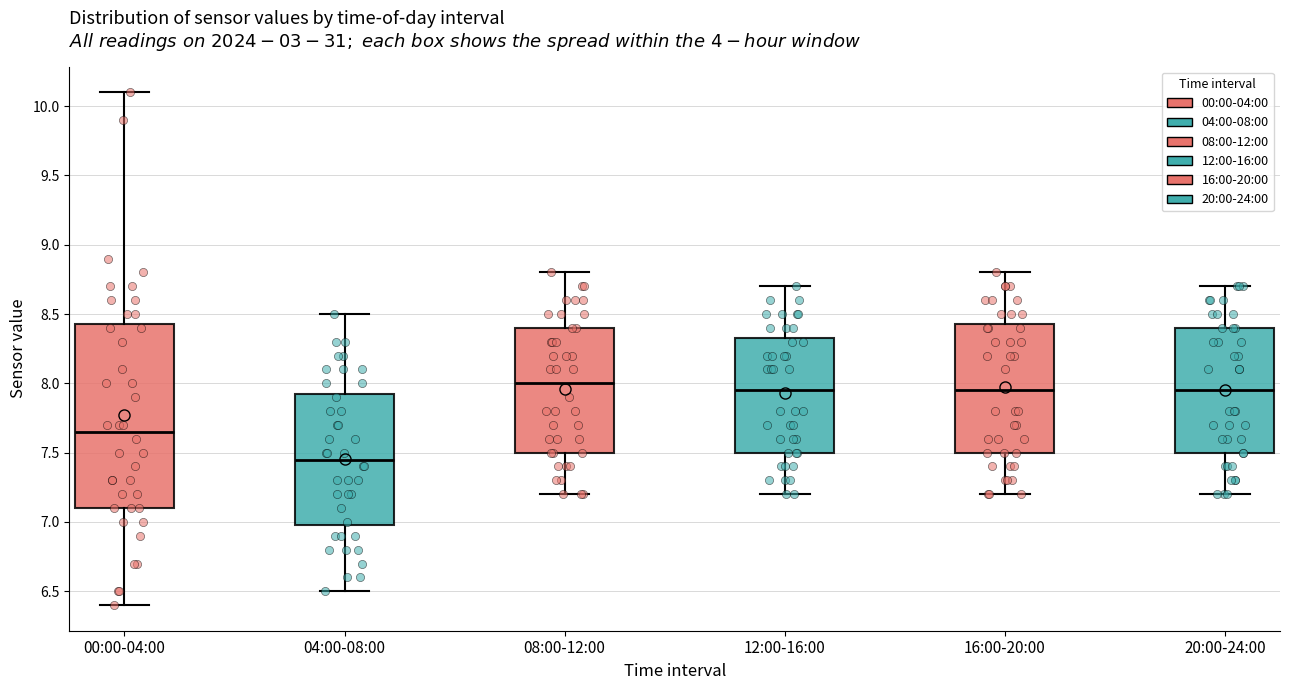

Reading left to right, transcribe this box plot: for each box, give where its median line is, the range the box spans, and where its two whiskers end, as read against the y-axis. The values are not printed on the chart, so give them approximately, as read against the axis.

00:00-04:00: median 7.65, box 7.10 to 8.45, whiskers 6.40 to 10.10
04:00-08:00: median 7.45, box 7.00 to 7.95, whiskers 6.50 to 8.50
08:00-12:00: median 8.00, box 7.50 to 8.40, whiskers 7.20 to 8.80
12:00-16:00: median 7.95, box 7.50 to 8.35, whiskers 7.20 to 8.70
16:00-20:00: median 7.95, box 7.50 to 8.45, whiskers 7.20 to 8.80
20:00-24:00: median 7.95, box 7.50 to 8.40, whiskers 7.20 to 8.70